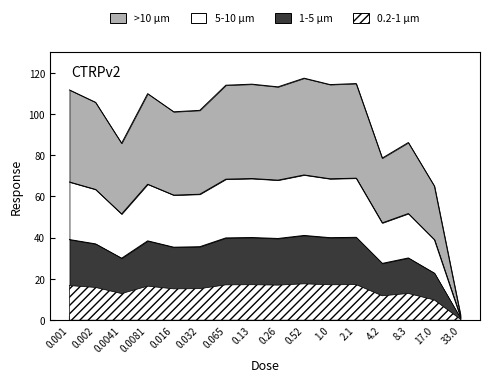

What is the sum of the values at 0.52 and 0.0041?

30.5